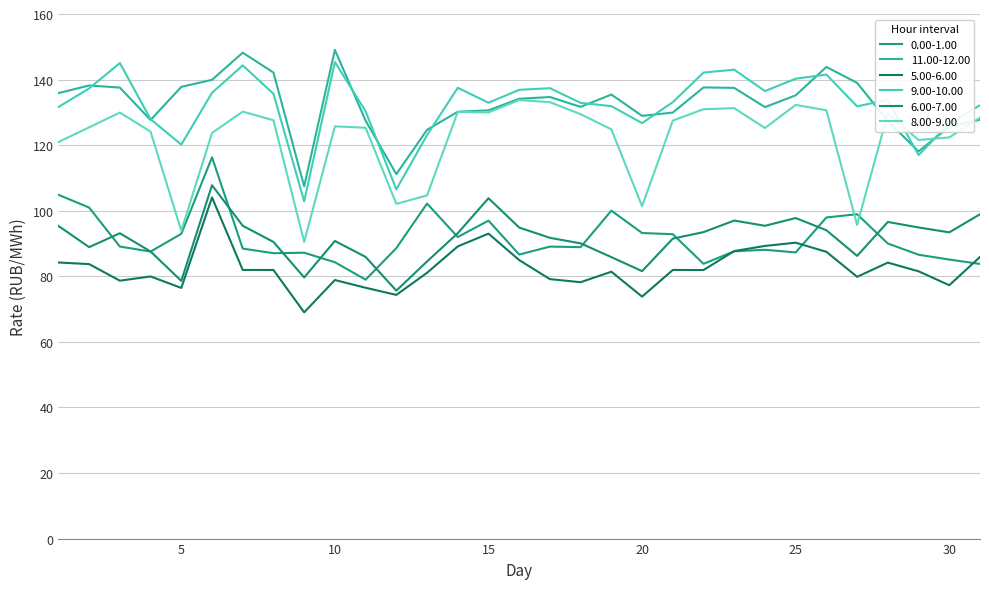

Does the chart have visible grid lines?

Yes